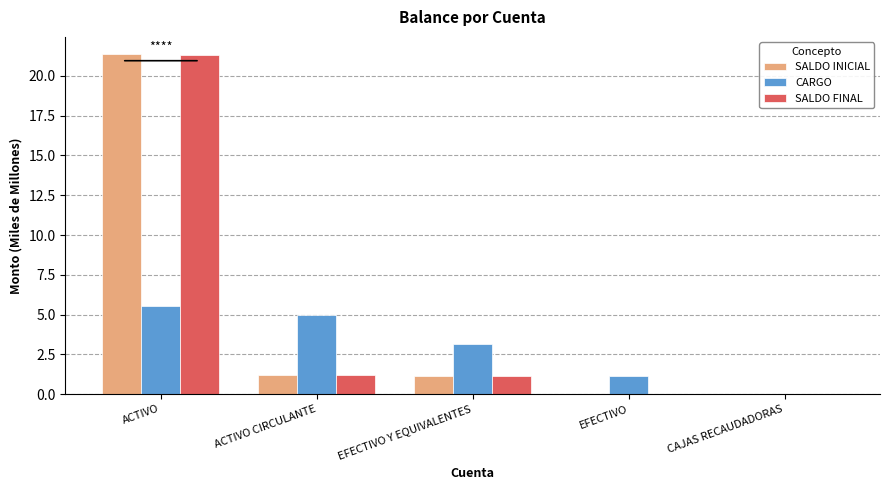

What is the sum of the CARGO values at ACTIVO CIRCULANTE and EFECTIVO Y EQUIVALENTES?

8.2